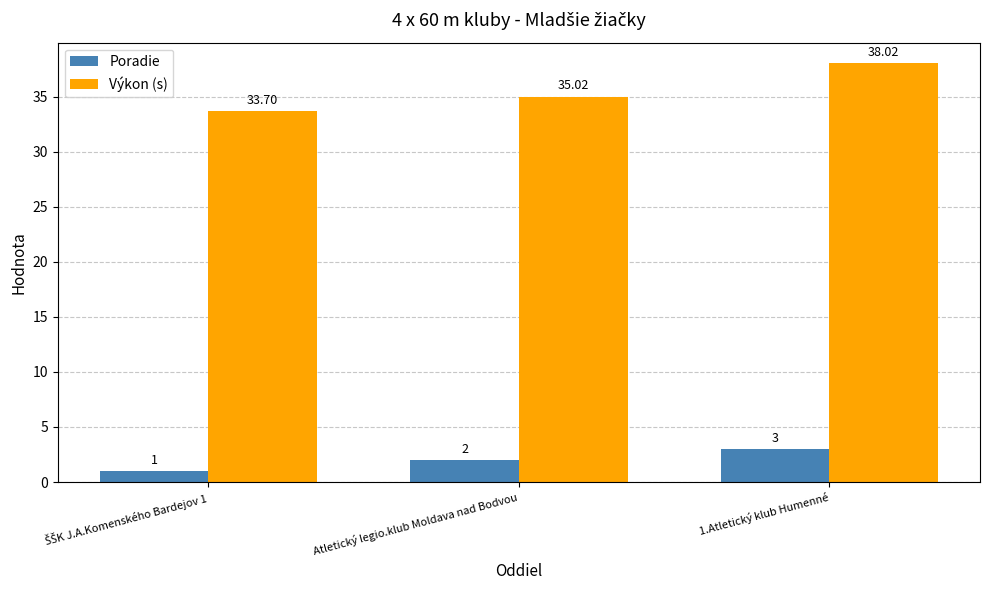

Reading right to left, what are all the values shown in this chart?

Poradie: 3.0	2.0	1.0
Výkon (s): 38.0	35.0	33.7